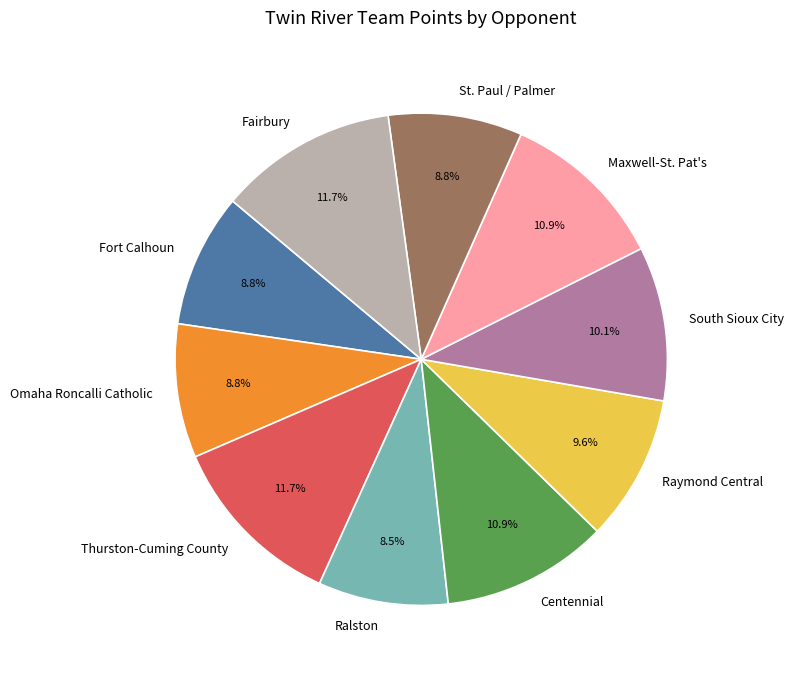

Which has a higher value, Fort Calhoun or South Sioux City?

South Sioux City